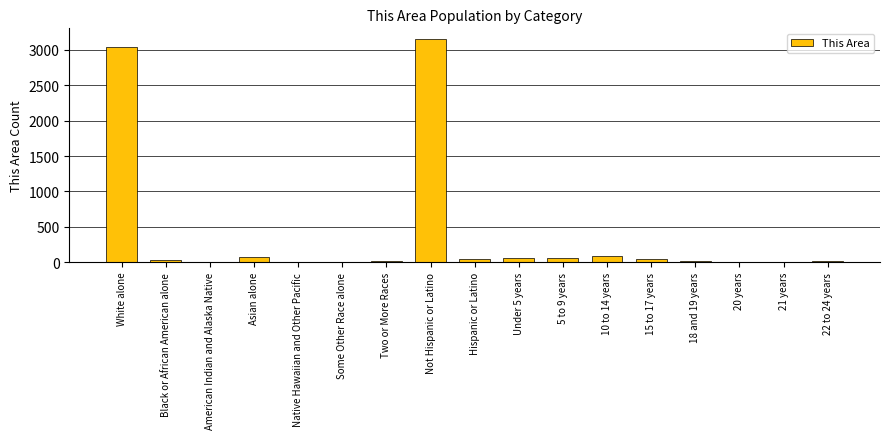

The chart shows a value of 8 at Some Other Race alone. True or false?

True